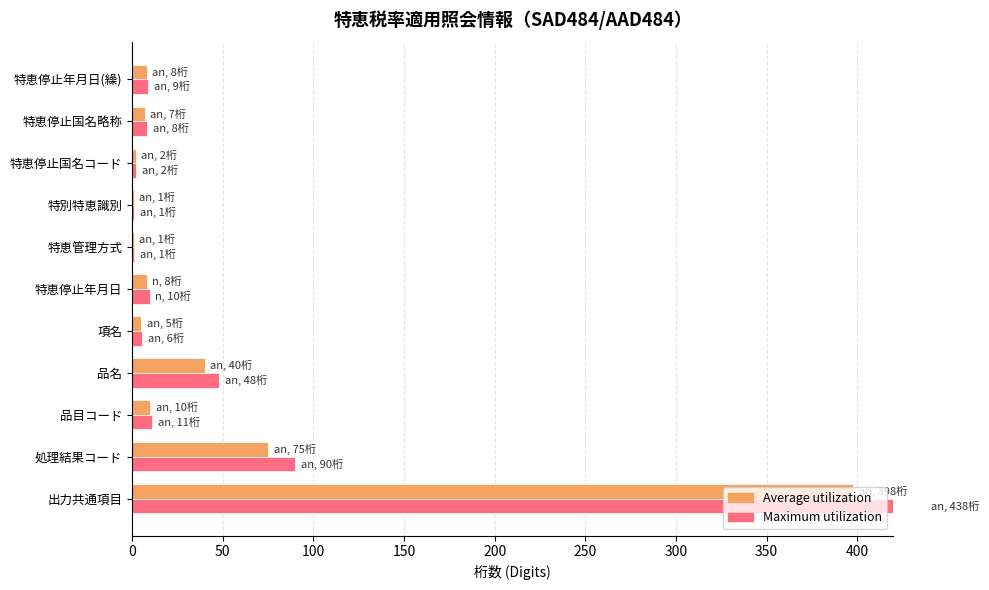

What is the value of the Average utilization bar at the 7th from the left?

1.0